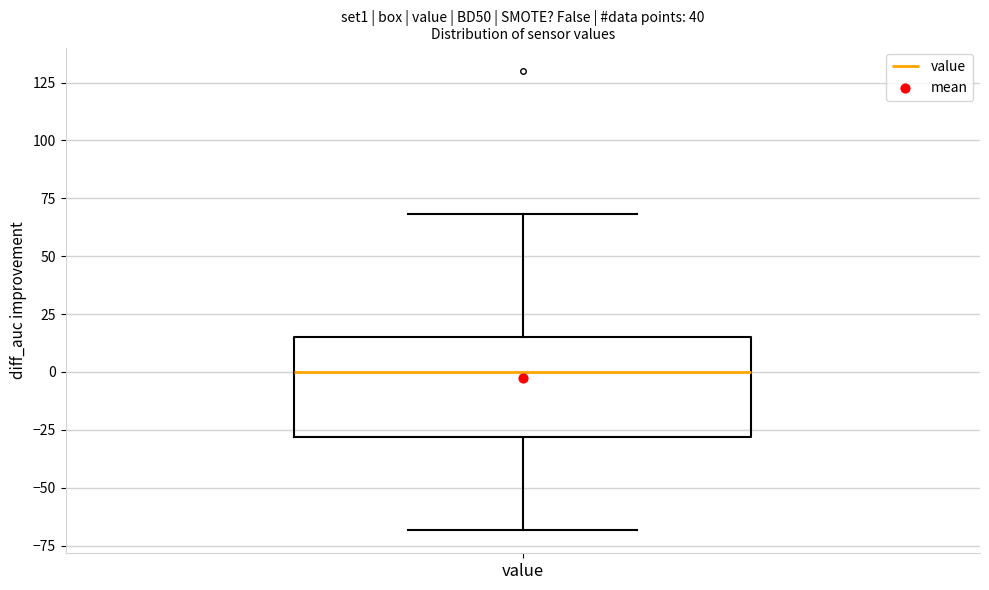

Read this box plot against the y-axis: the position of the median line, the range covered by the box, and the ends of both whiskers. The values are not printed on the chart, so give them approximately, as read against the axis.

median 0, box -30 to 15, whiskers -70 to 70